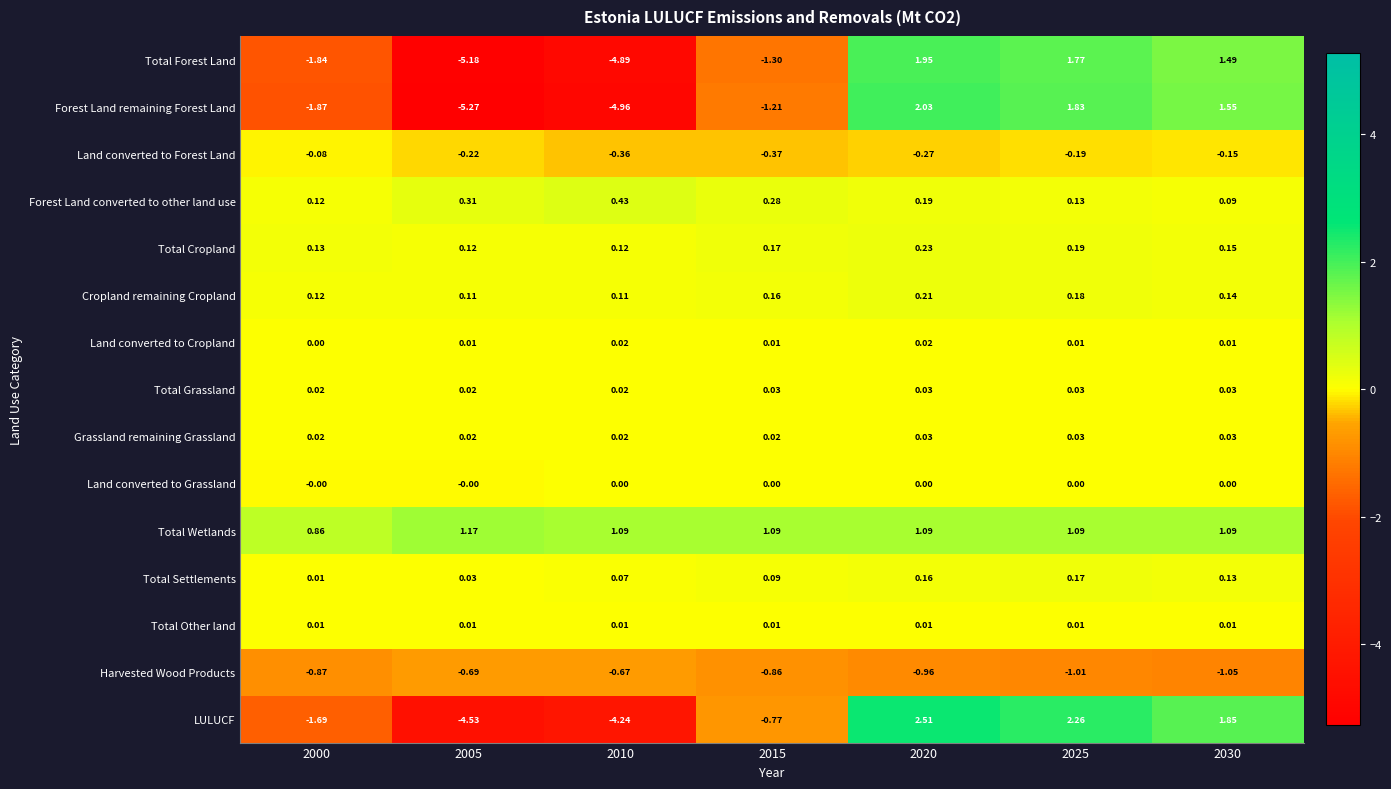

Which series has the largest total across all categories?

Total Wetlands